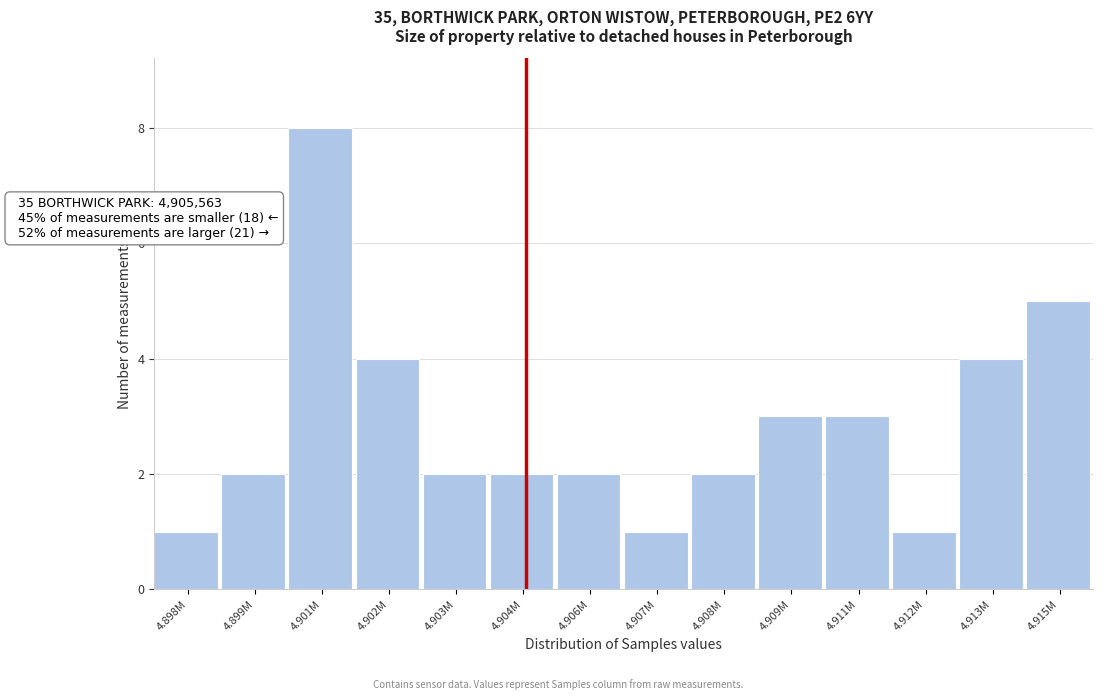

Reading left to right, extract all data points from this chart.

4.898M=1	4.899M=2	4.901M=8	4.902M=4	4.903M=2	4.904M=2	4.906M=2	4.907M=1	4.908M=2	4.909M=3	4.911M=3	4.912M=1	4.913M=4	4.915M=5